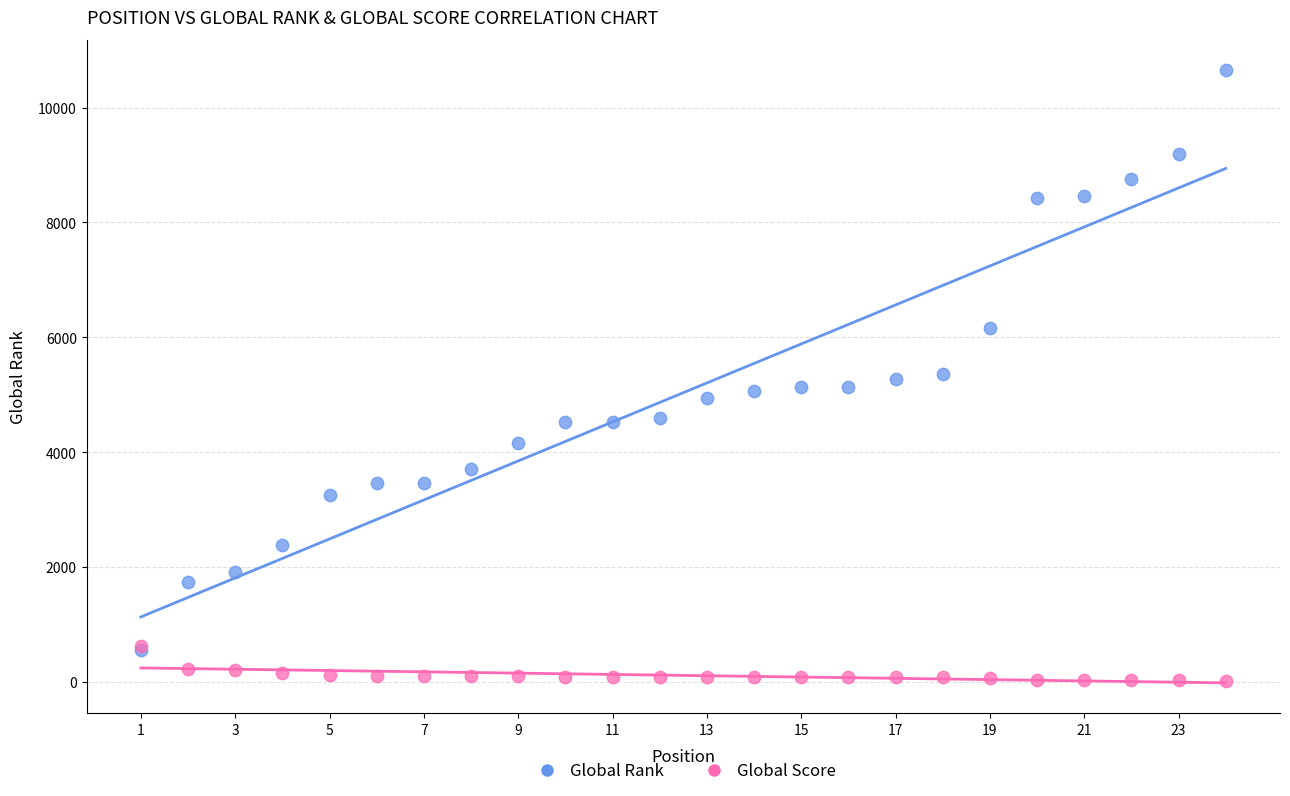

What are all the series names shown in the legend?

Global Rank, Global Score